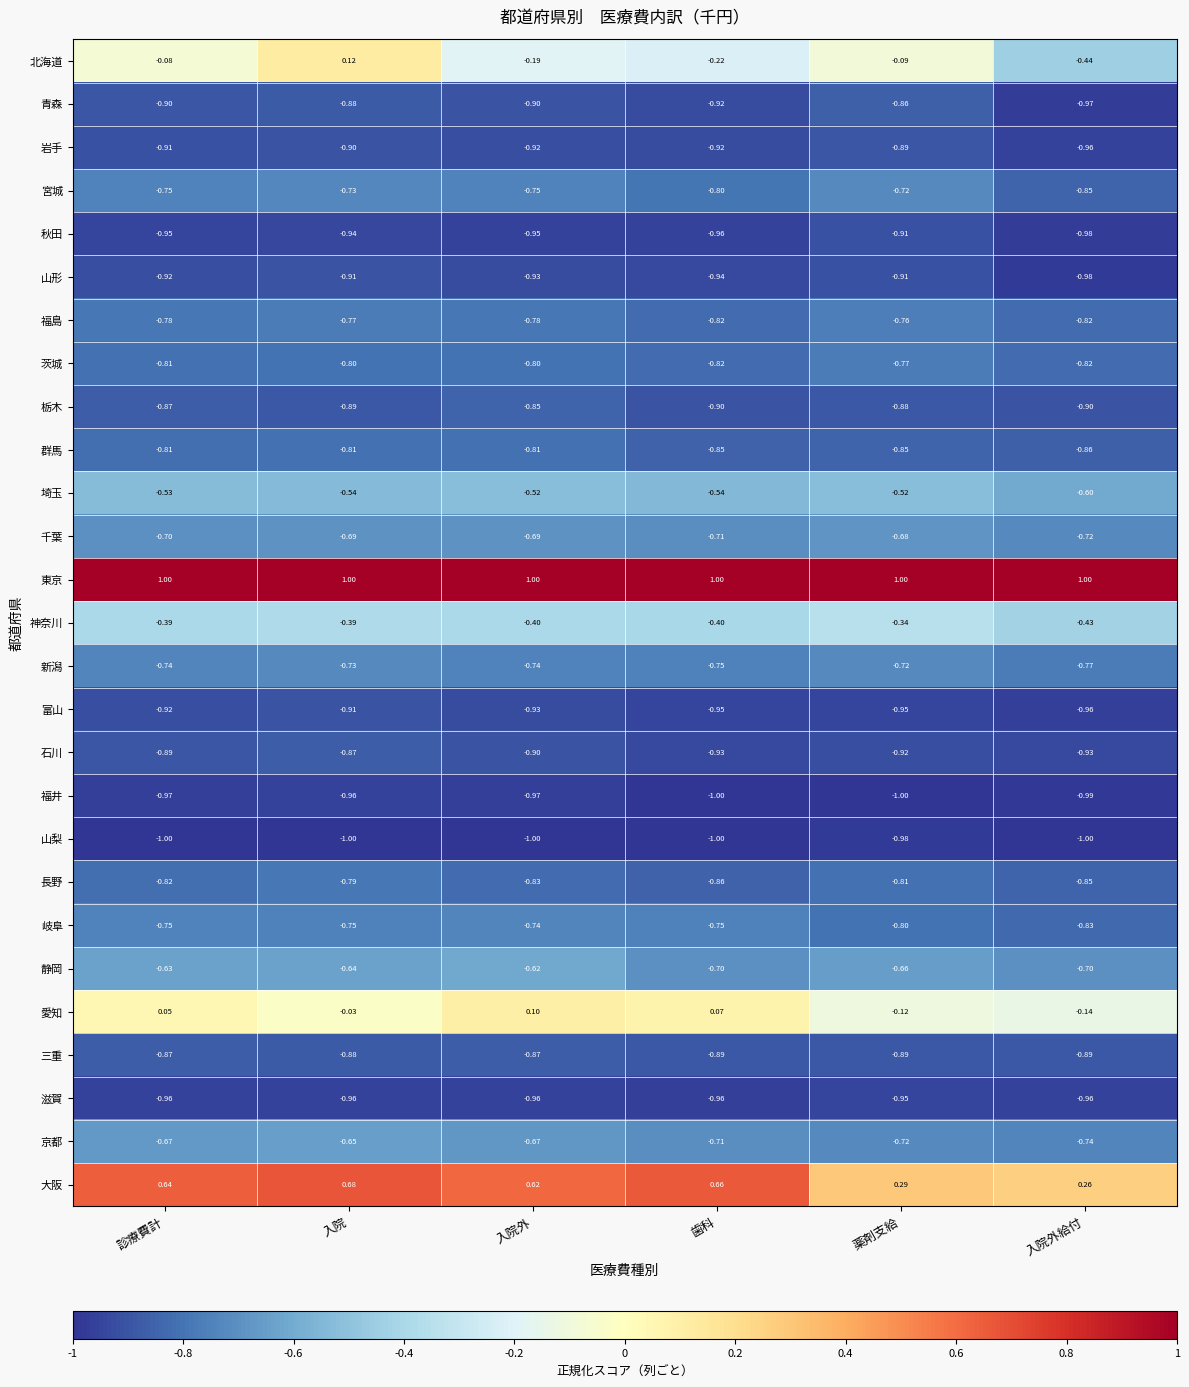

At which category is the sum across all series the highest?

入院